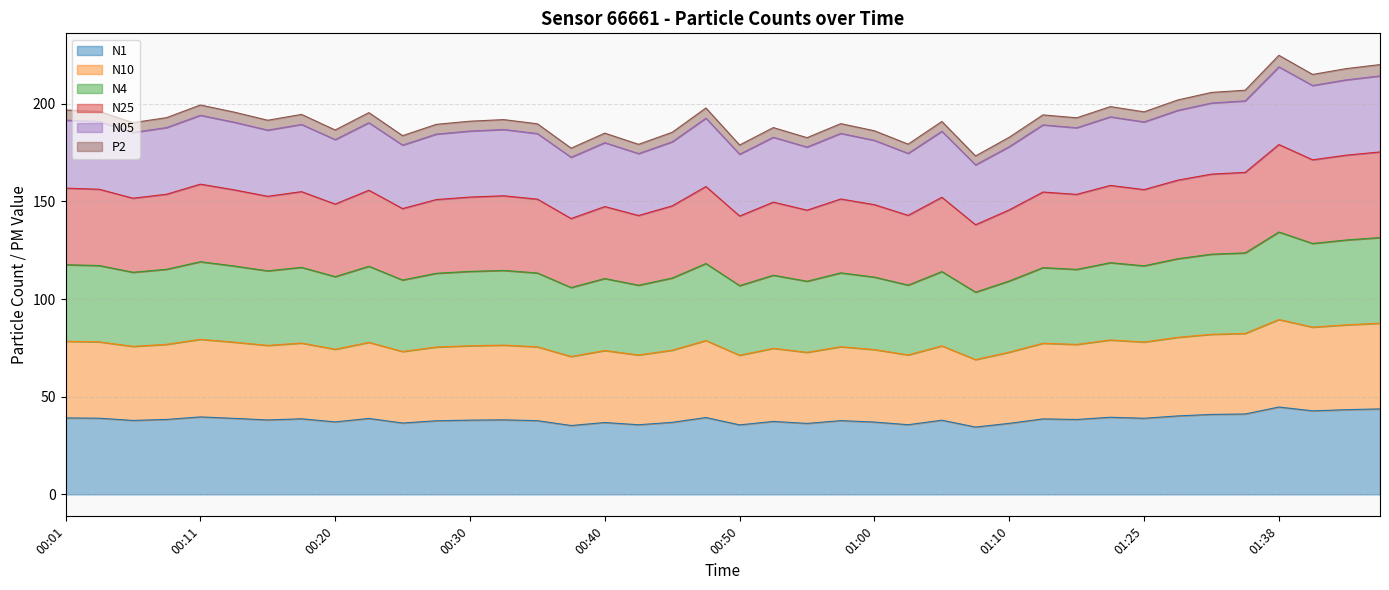

Is it true that P2 equals 40.4 at 00:42?

False